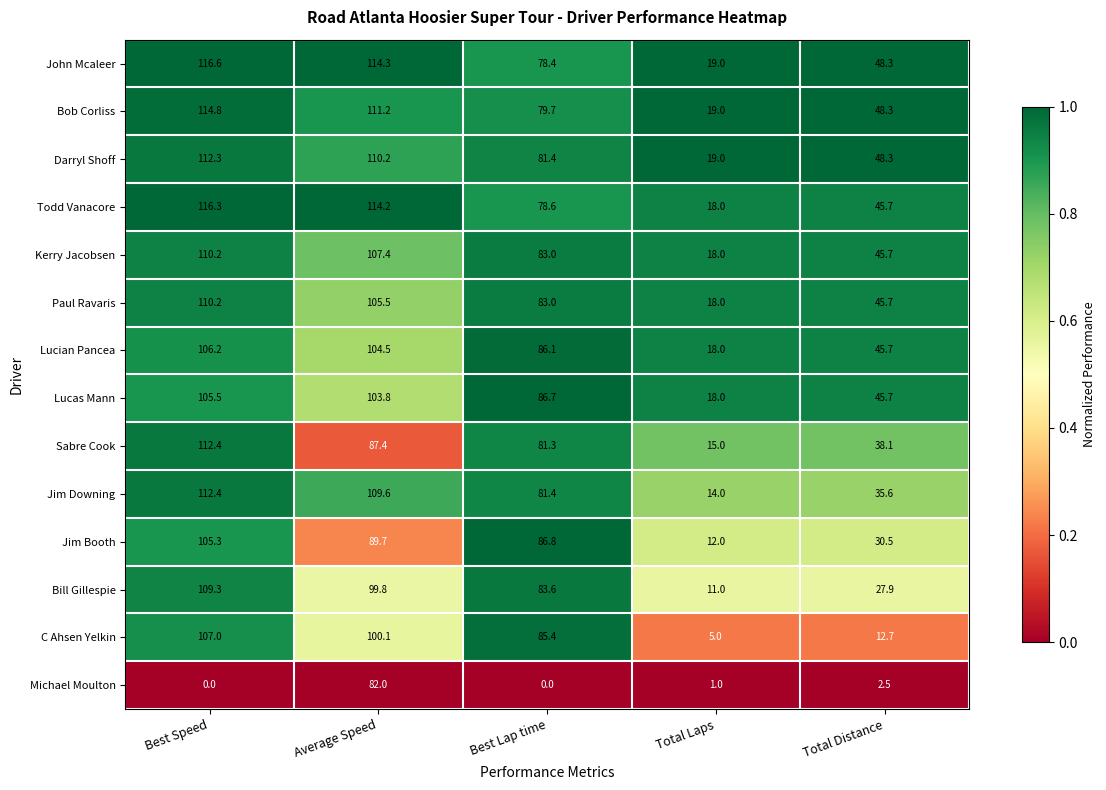

Which series has the widest spread of values?

C Ahsen Yelkin